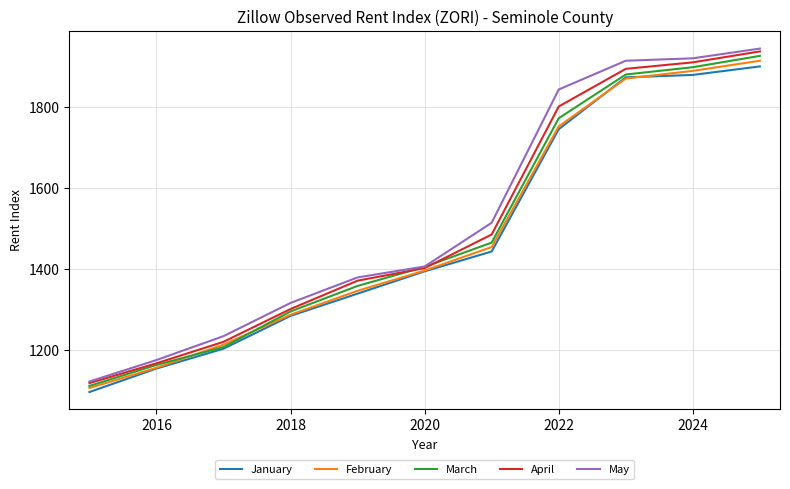

Rank the series by their average value, from highest to lowest.

May, April, March, February, January